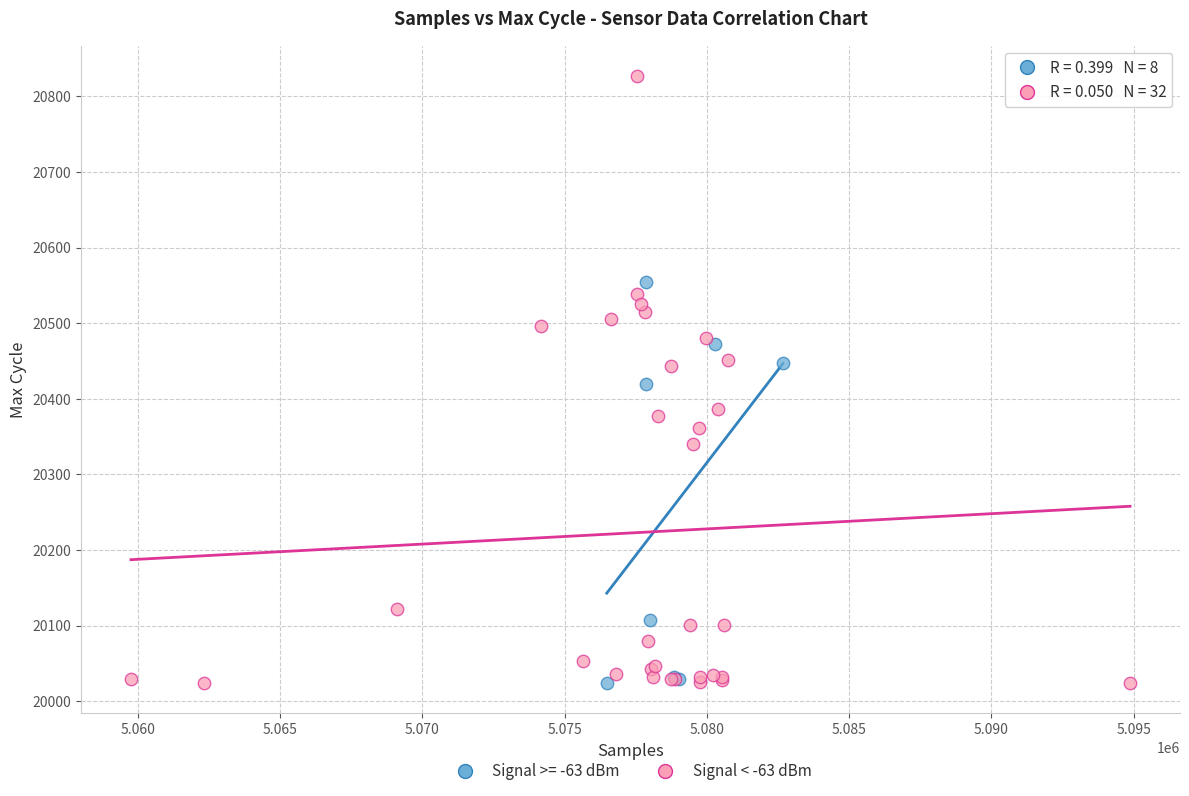

Which series has the widest spread of Y values?

Signal < -63 dBm